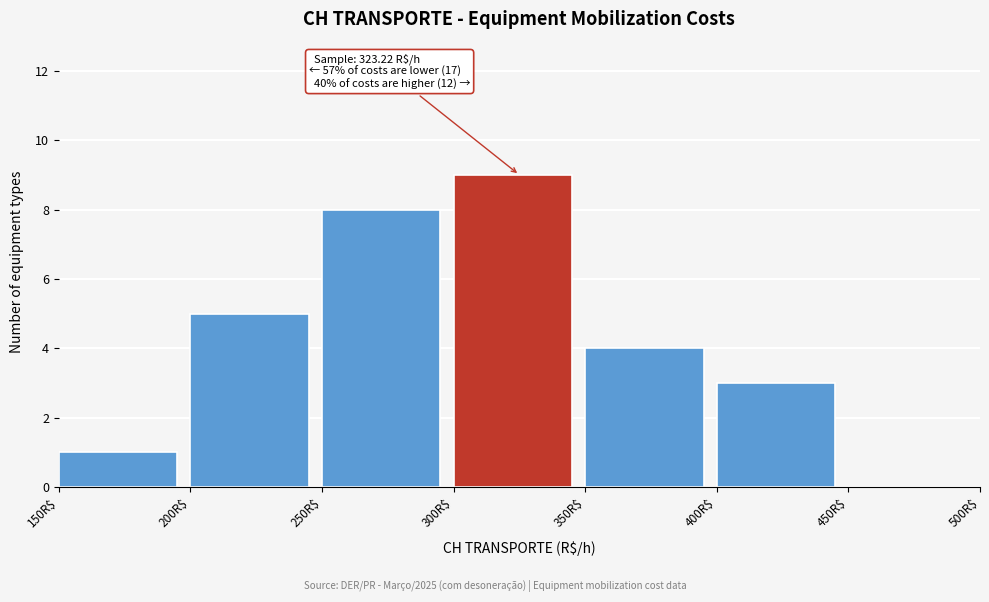

Over which range of the x-axis is the bar tallest?

300 to 350